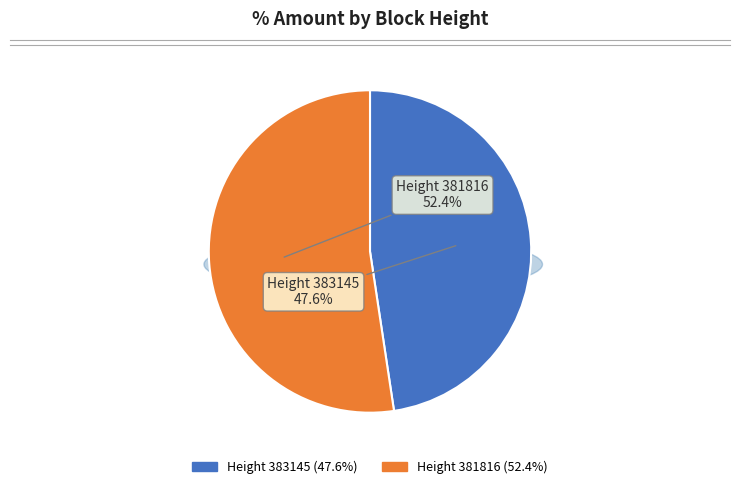

Does 383145 account for over 50% of the chart?

No